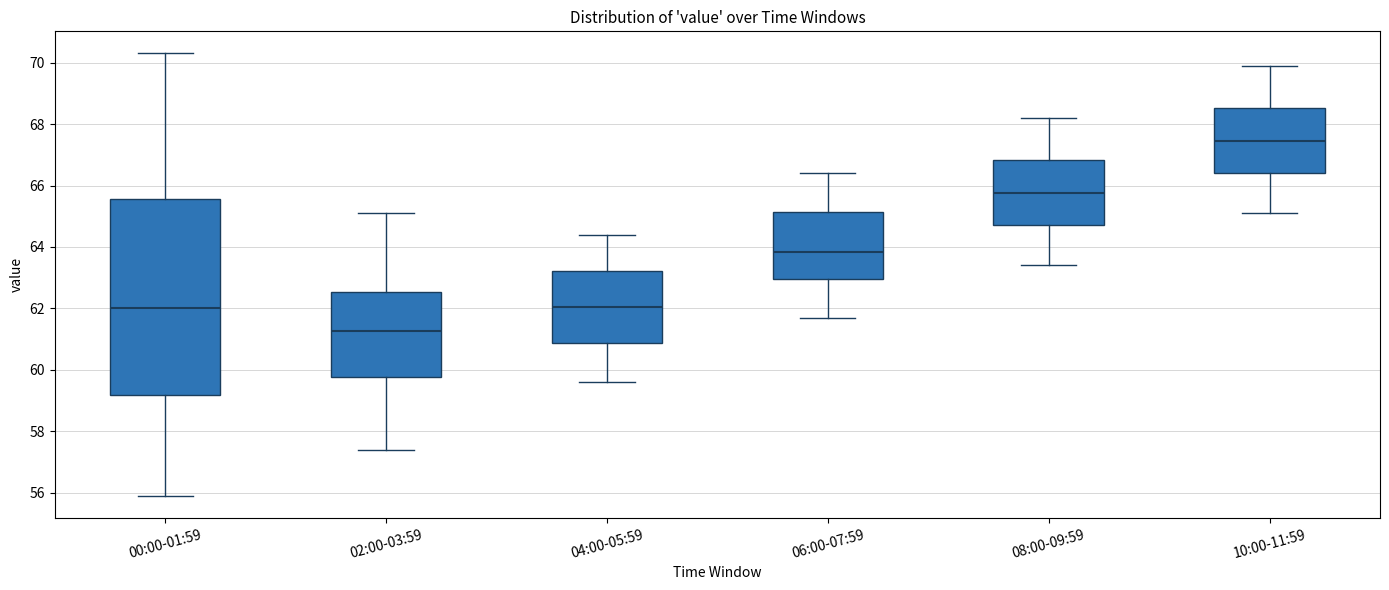

Where is the upper edge of the box for 00:00-01:59 on the y-axis? The values are not printed on the chart, so give them approximately, as read against the axis.

65.6